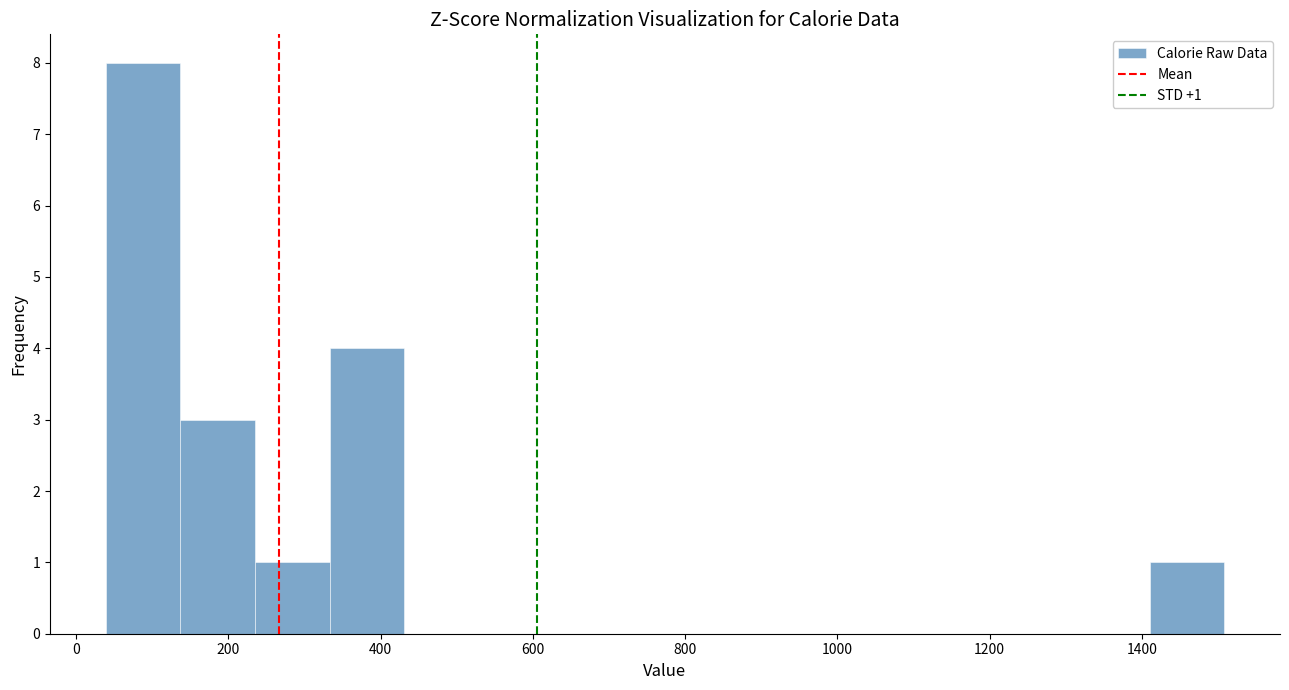

Which range on the x-axis has the tallest bar?

40 to 140